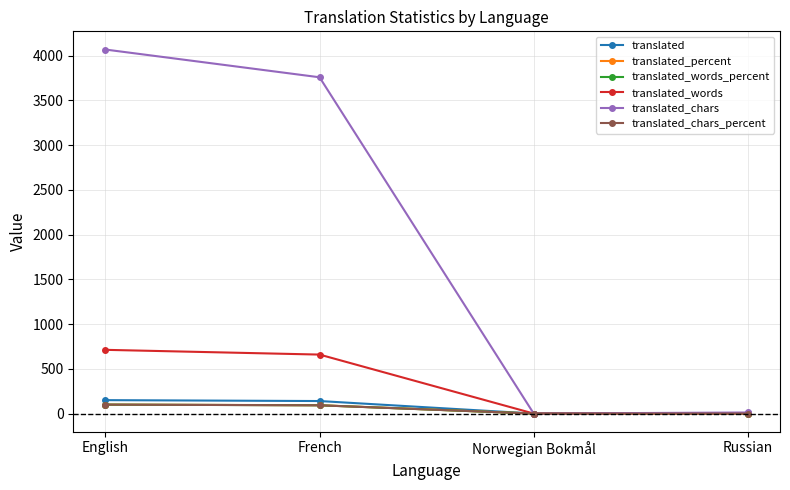

What is the difference between the maximum and minimum values in the translated_words series?

712.0